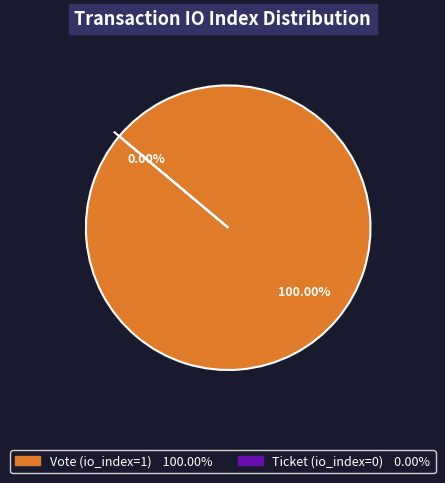

Which category has the biggest portion of the pie?

Vote (io_index=1)